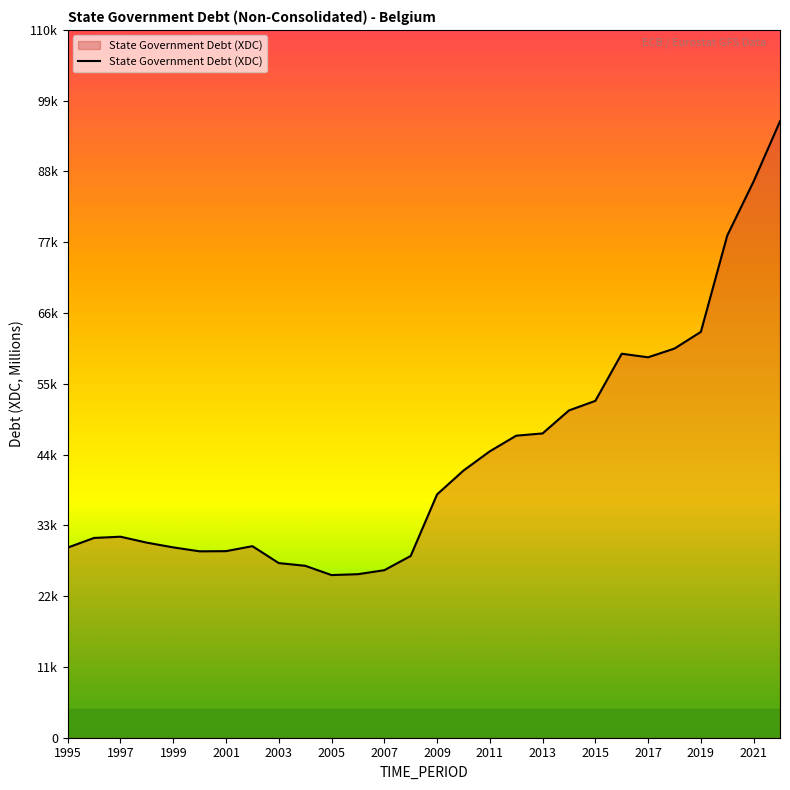

Does the chart display data point markers on the line(s)?

No